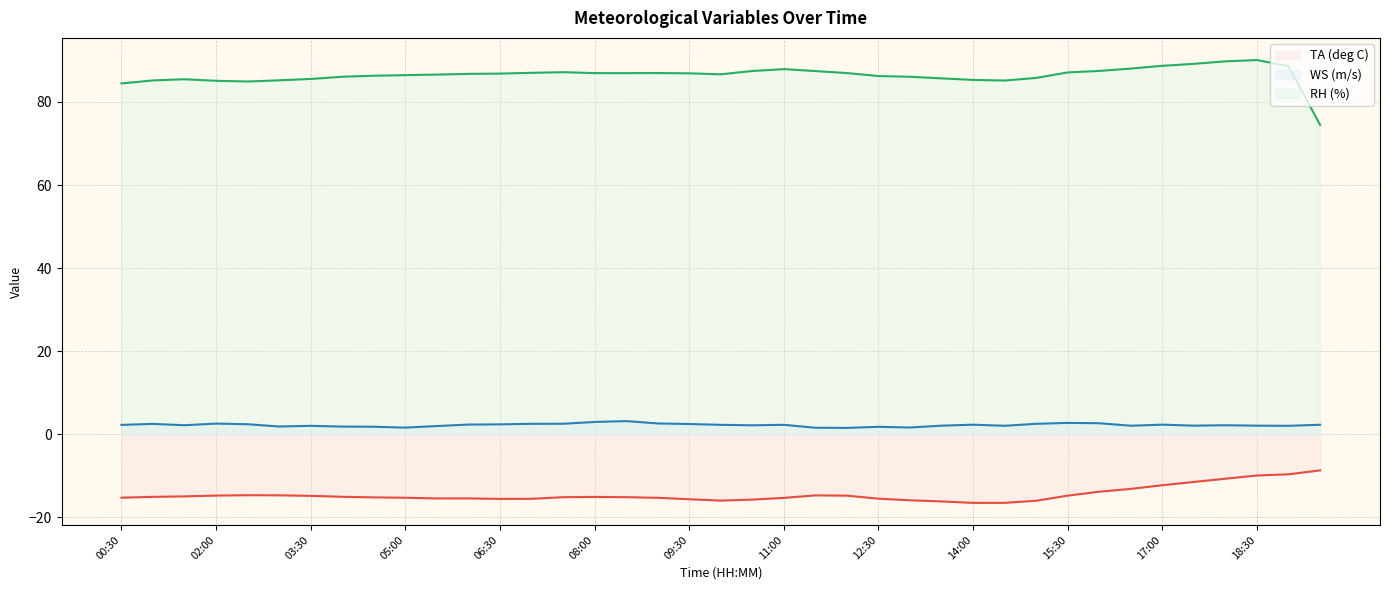

What is the spread (max minus min) of values at 02:00?

99.8